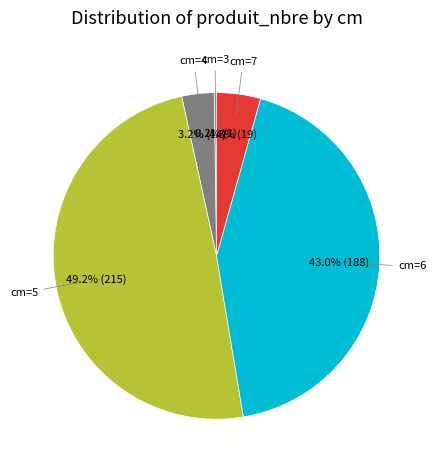

To the nearest percent, what is the difference between the largest and smallest slice percentages?

49%